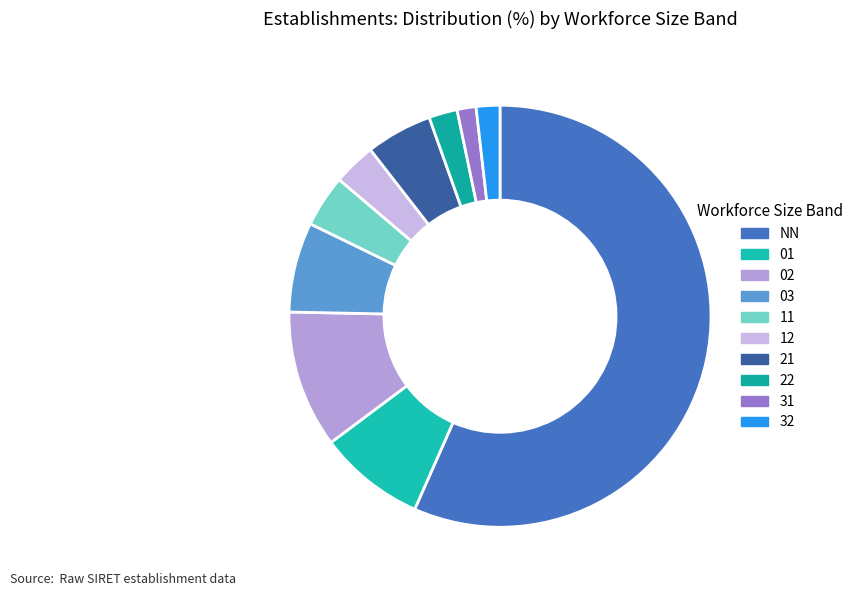

To the nearest percent, what portion does 32 represent?

2%